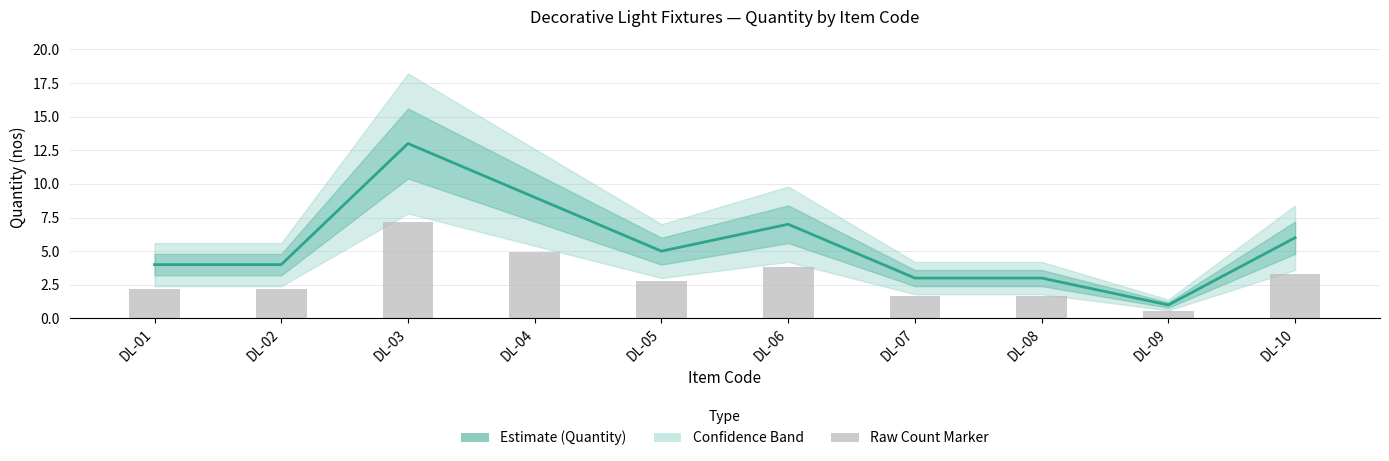

Reading right to left, what are all the values shown in this chart?

6	1	3	3	7	5	9	13	4	4